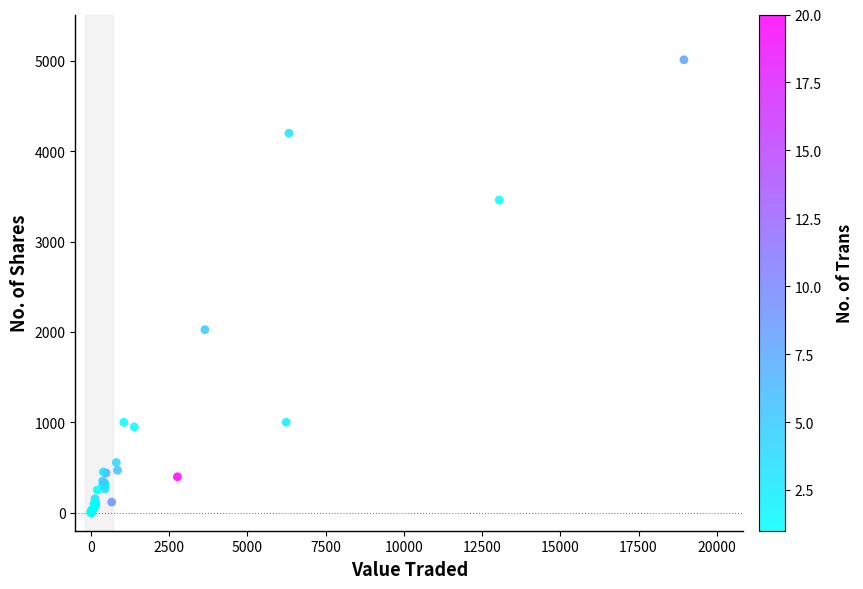

What Y value in the scatter plot is closest to 2507?

2026